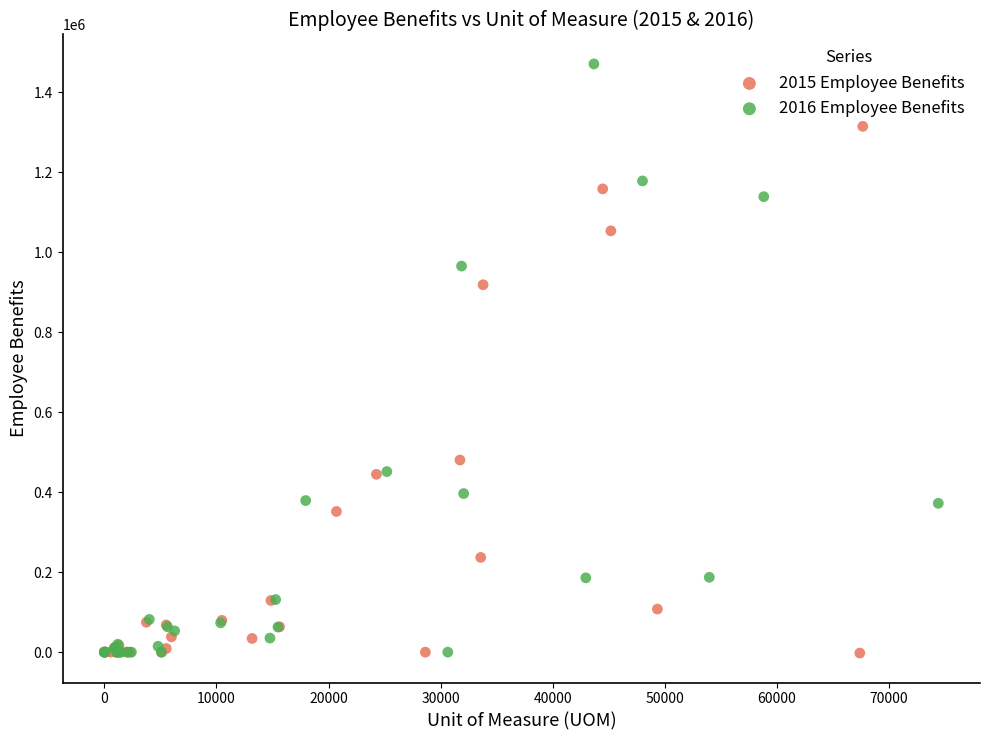

Which series reaches the maximum Y coordinate?

2016 Employee Benefits